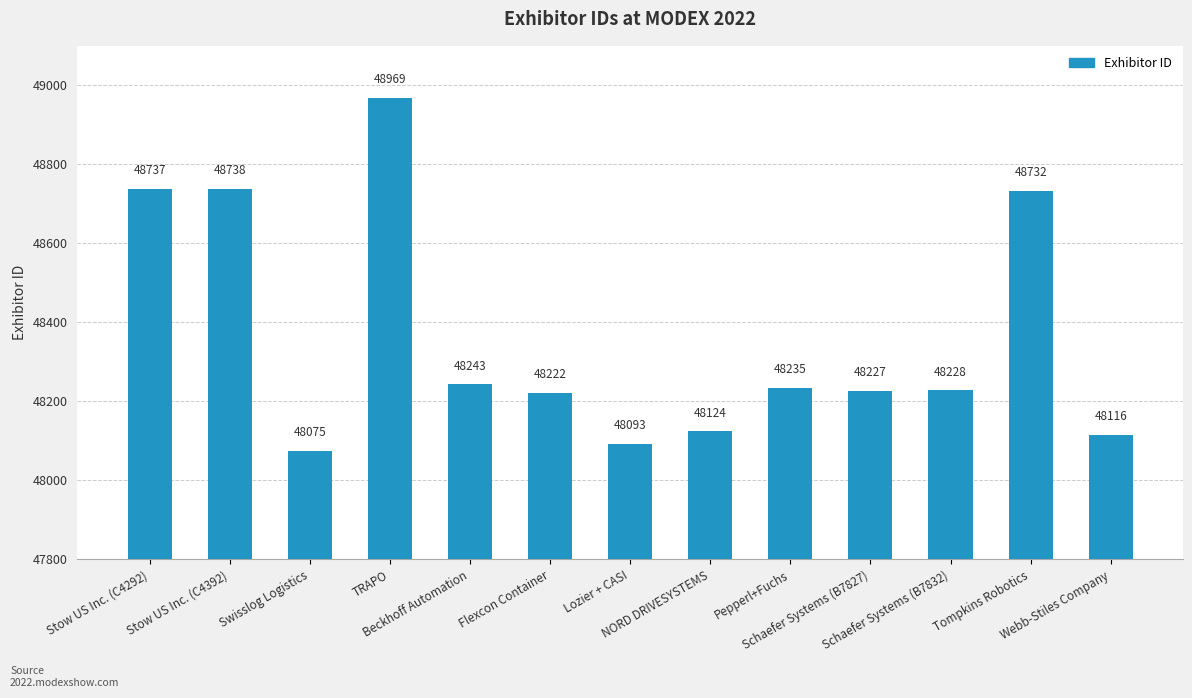

Which category has the lowest value across all series?

Swisslog Logistics